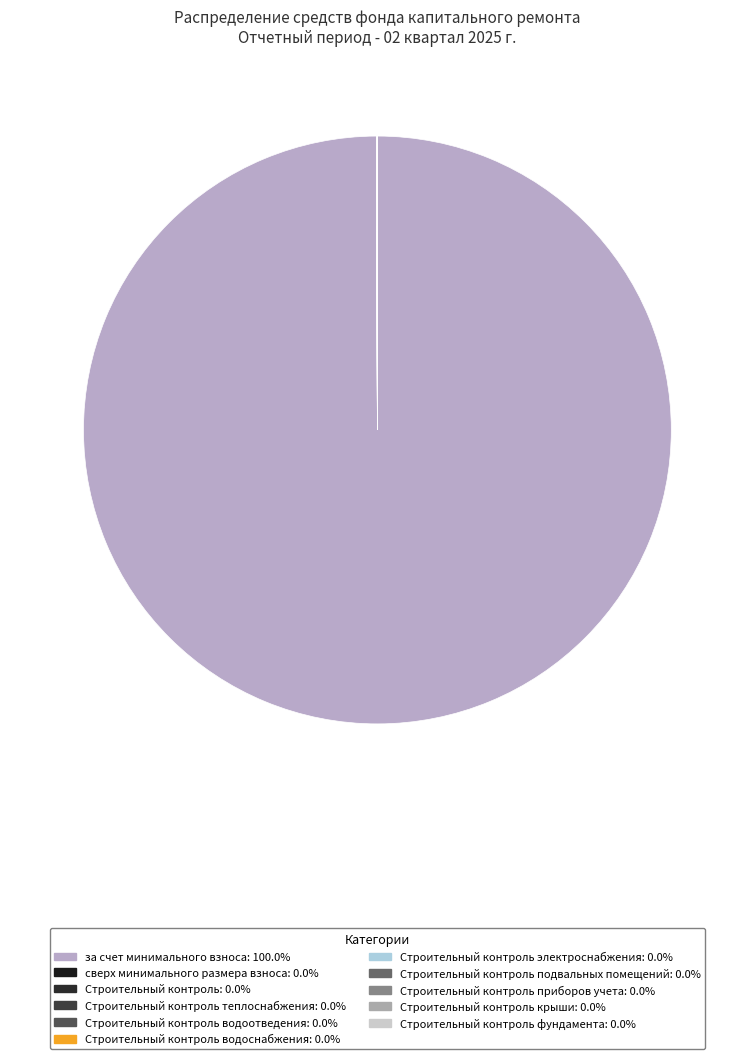

Rank the categories by value from lowest to highest.

сверх минимального размера взноса, Строительный контроль, Строительный контроль теплоснабжения, Строительный контроль водоотведения, Строительный контроль водоснабжения, Строительный контроль электроснабжения, Строительный контроль подвальных помещений, Строительный контроль приборов учета, Строительный контроль крыши, Строительный контроль фундамента, за счет минимального взноса